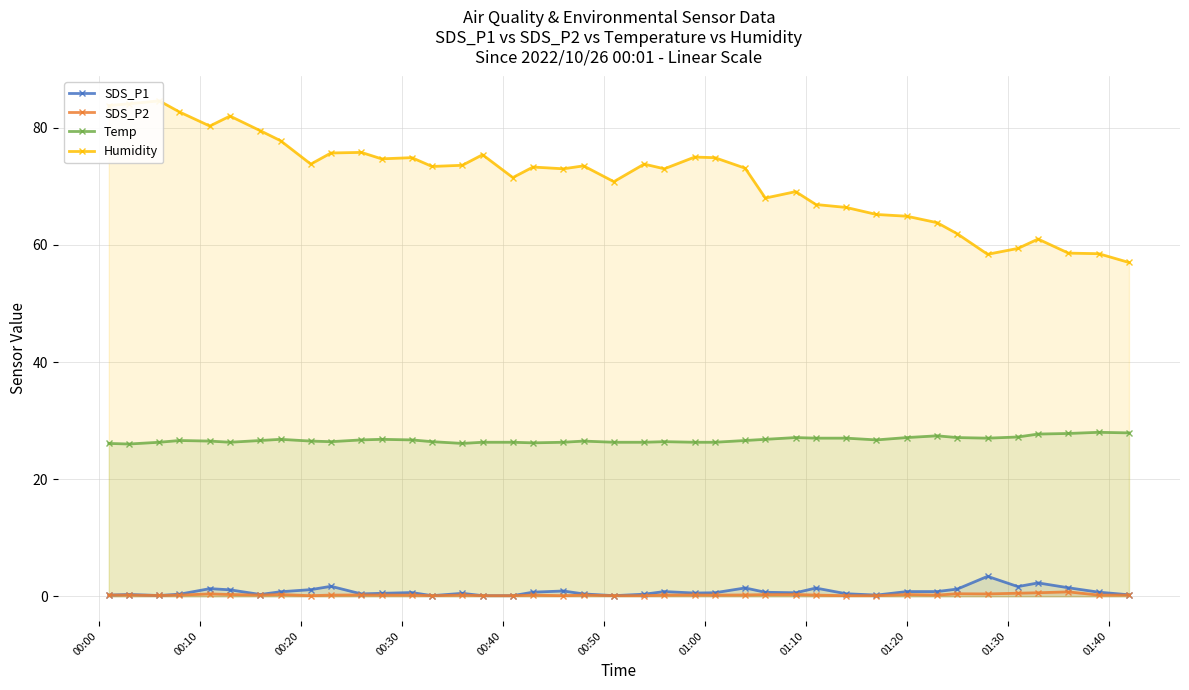

True or false: Temp and SDS_P2 cross at least once.

False